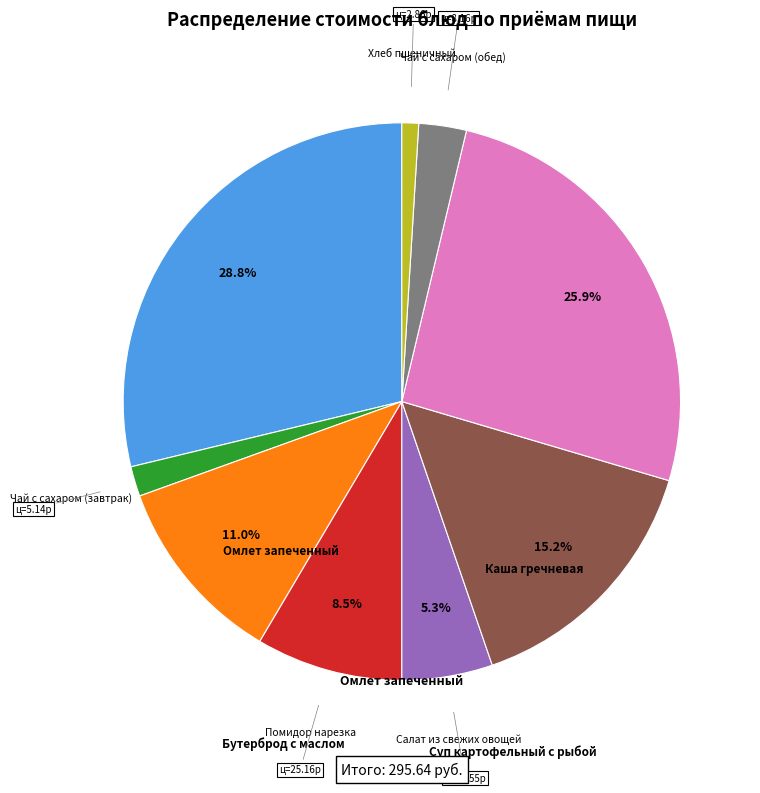

How many segments does this pie chart have?

9